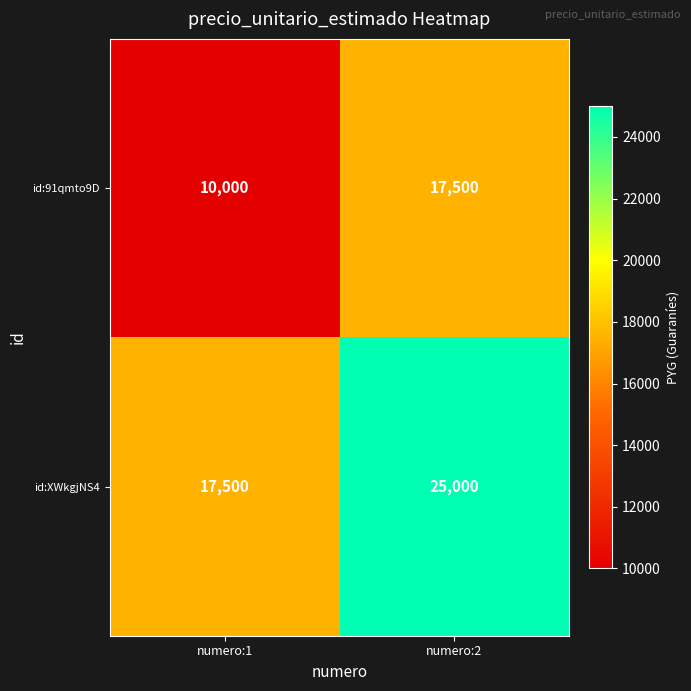

What is the total value across all series at numero:1?

27500